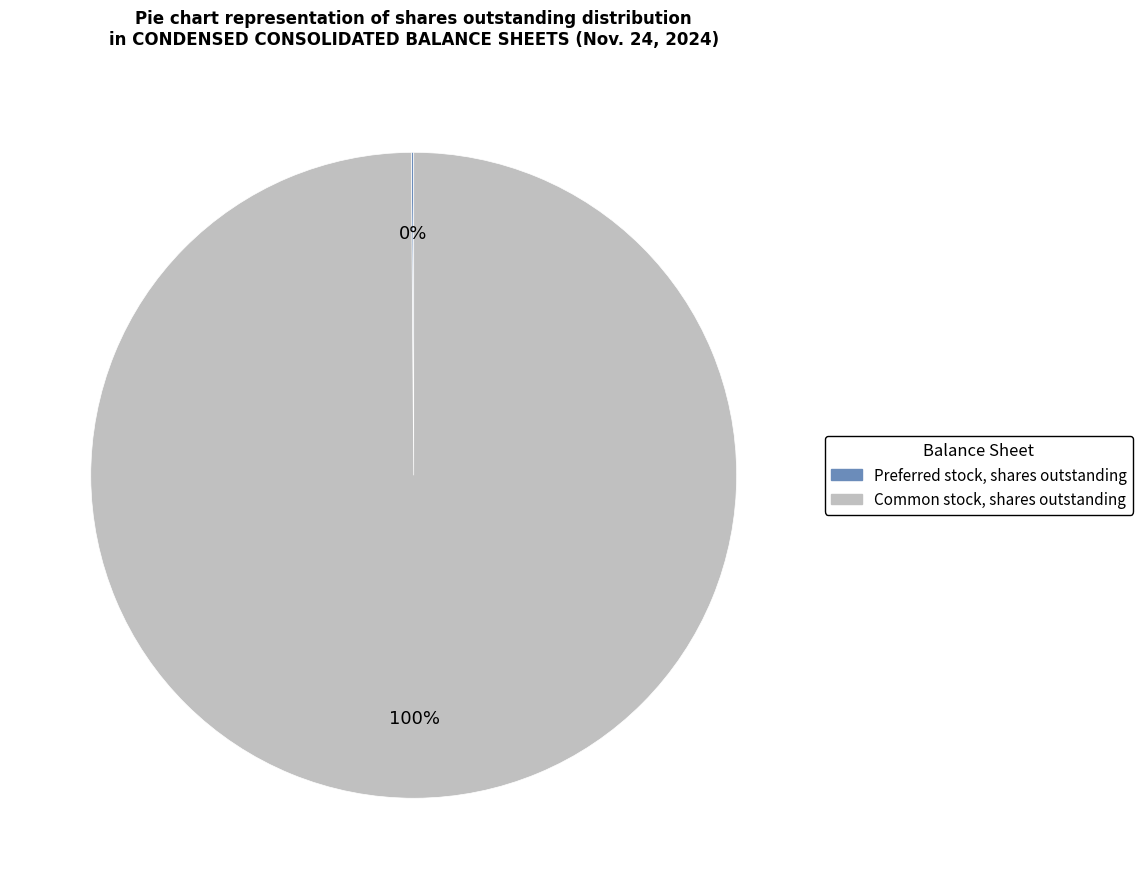

True or false: Common stock, shares outstanding accounts for 100% of the total.

True